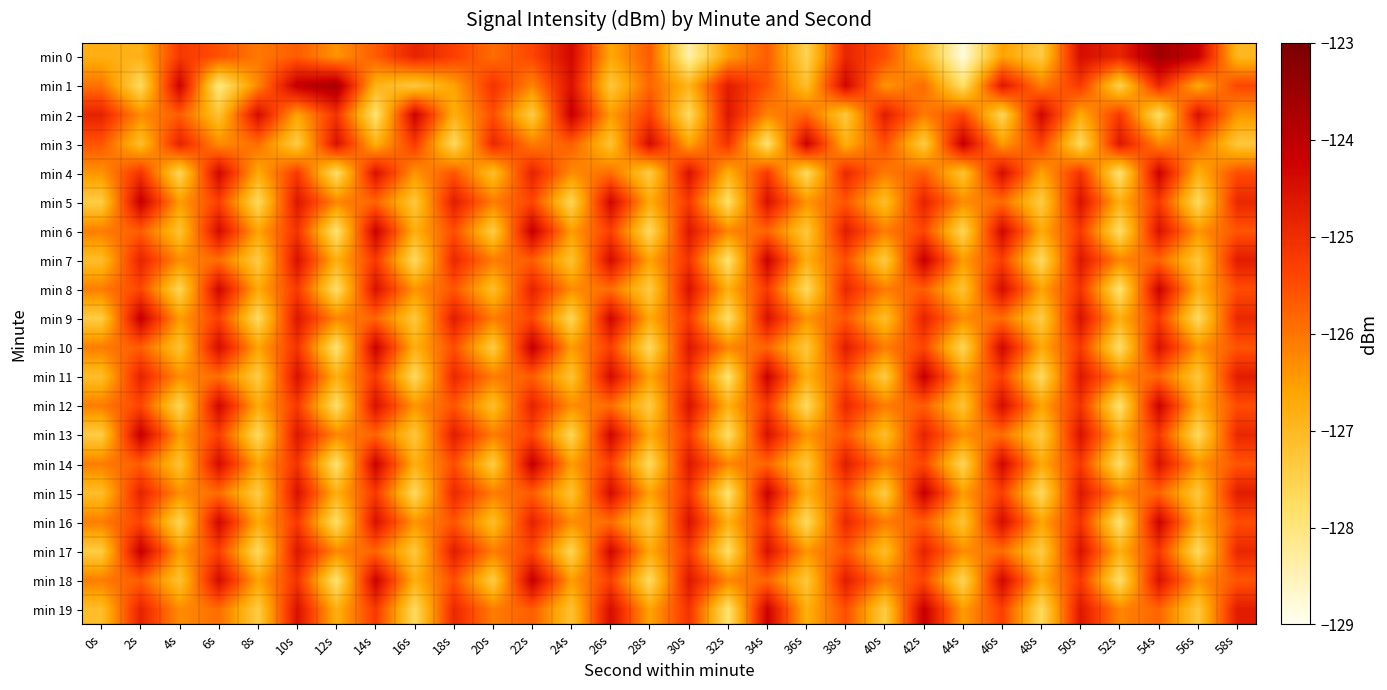

List the series in order of their peak value, highest first.

min 0, min 1, min 2, min 3, min 5, min 6, min 7, min 9, min 10, min 11, min 13, min 14, min 15, min 17, min 18, min 19, min 4, min 8, min 12, min 16